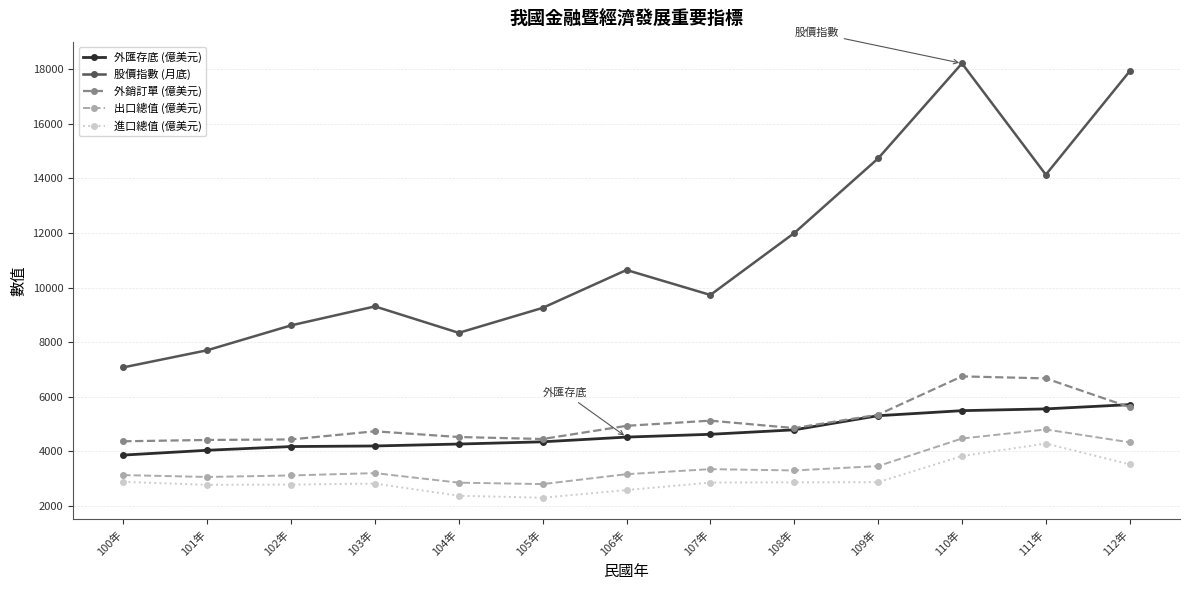

What is the spread (max minus min) of values at 112年?

14416.4